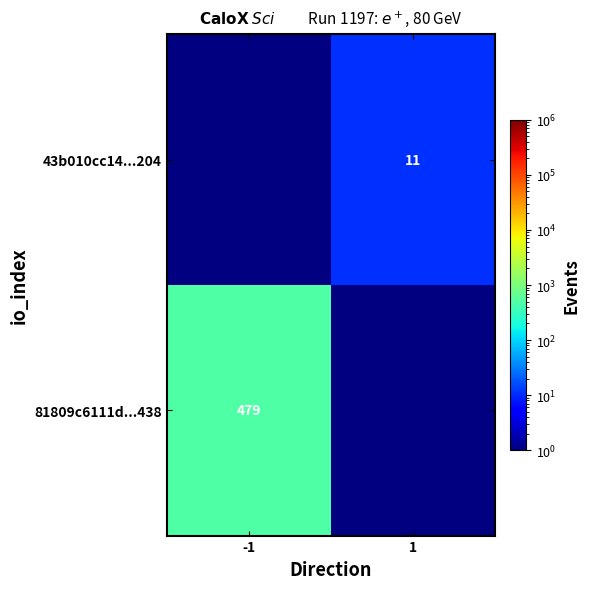

Count the number of data series in this chart.

2